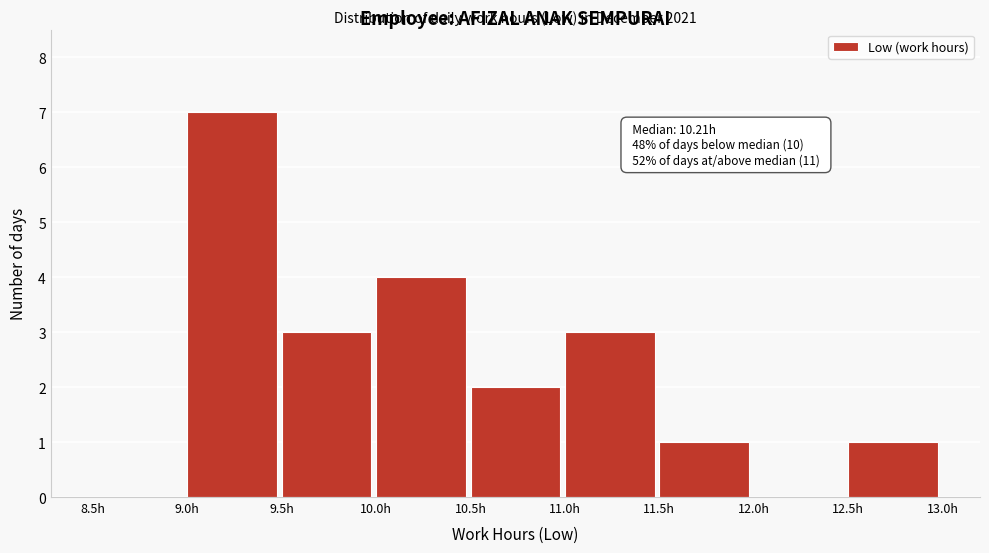

Which range on the x-axis has the tallest bar?

9.0 to 9.5